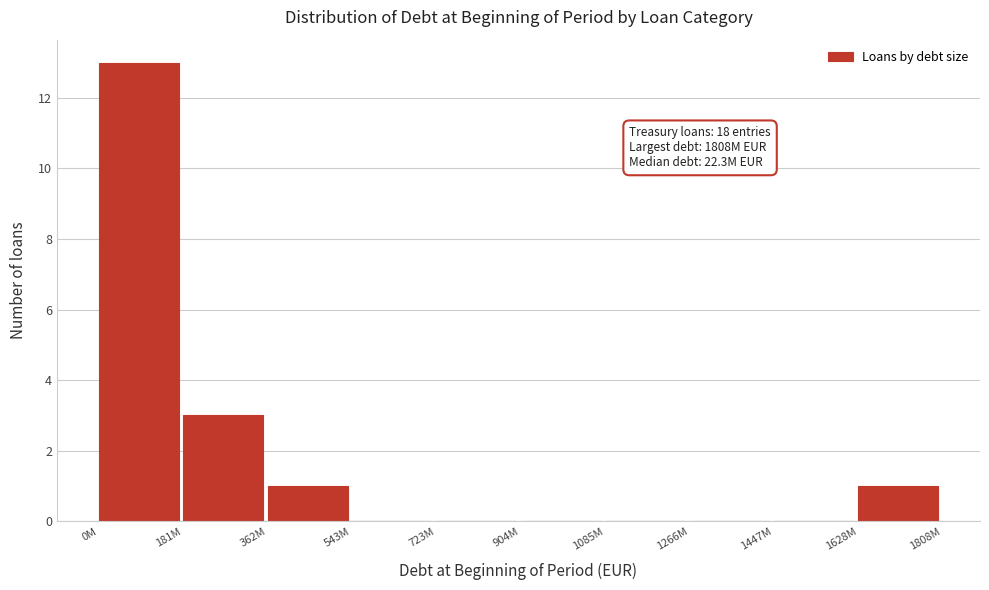

Reading left to right, what are all the values shown in this chart?

0M=13	181M=3	362M=1	543M=0	723M=0	904M=0	1085M=0	1266M=0	1447M=0	1628M=1